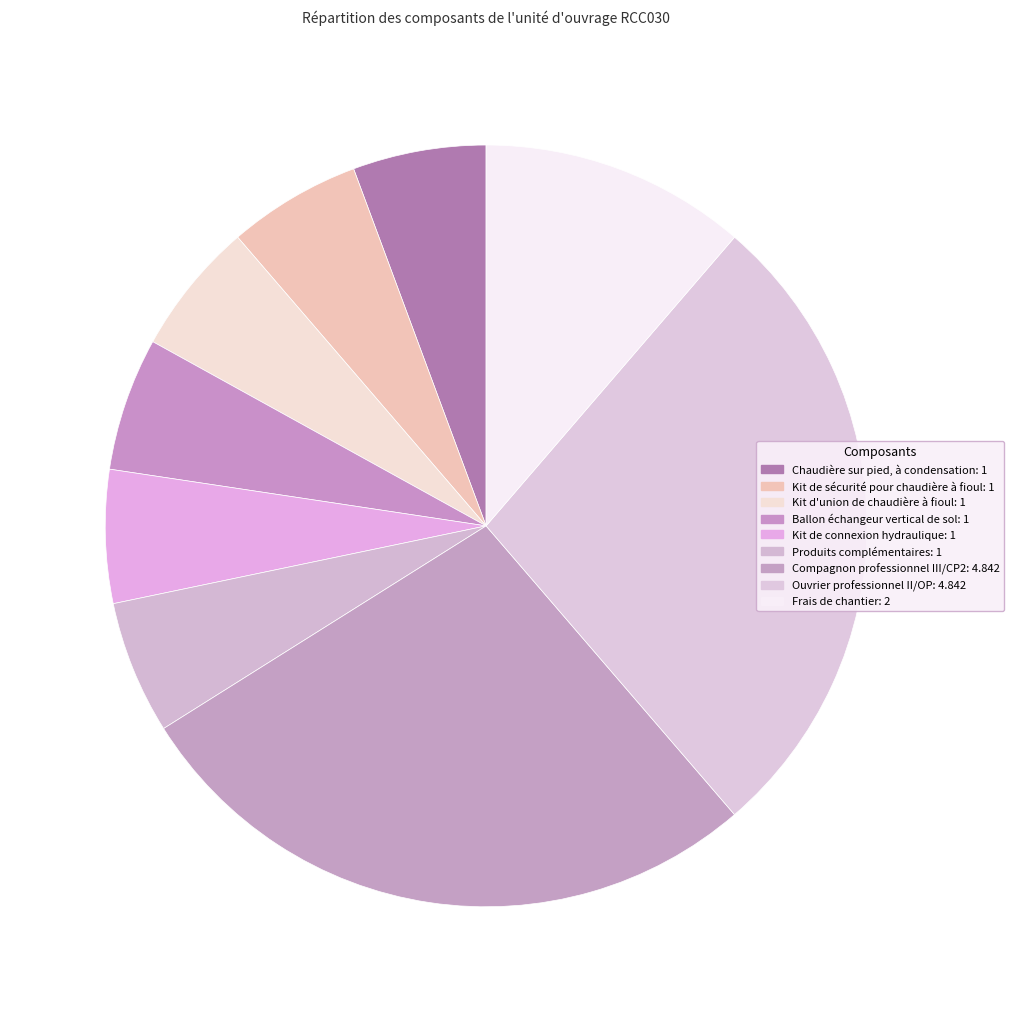

Approximately how many times larger is the value at Kit de sécurité pour chaudière à fioul compared to Produits complémentaires?

1.0